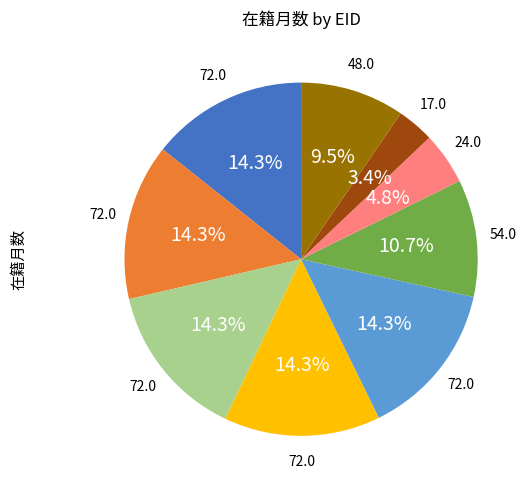

Is there any slice that represents more than half of the pie?

No